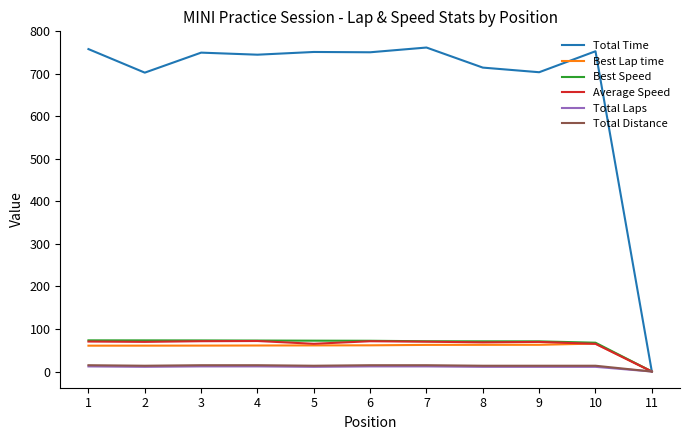

Which series has the largest range (max minus min)?

Total Time